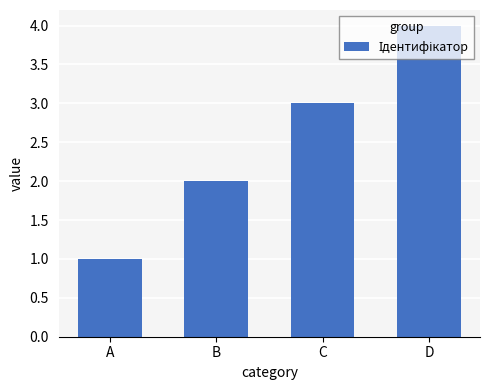

How many distinct data groups are displayed?

1